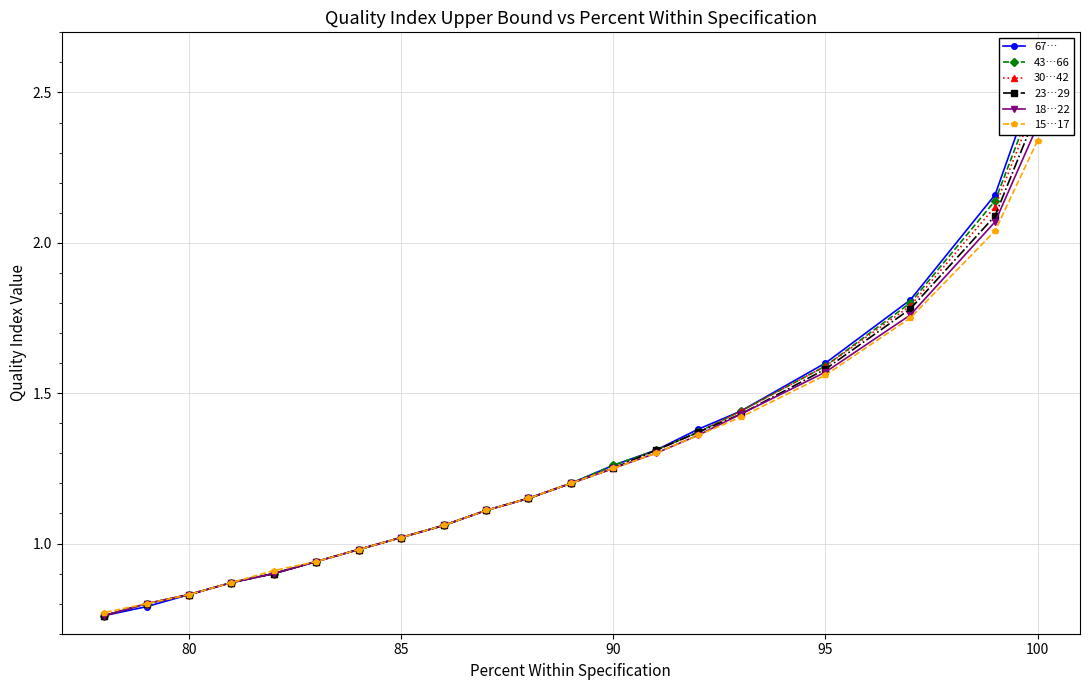

True or false: 23…29 and 15…17 cross at least once.

False